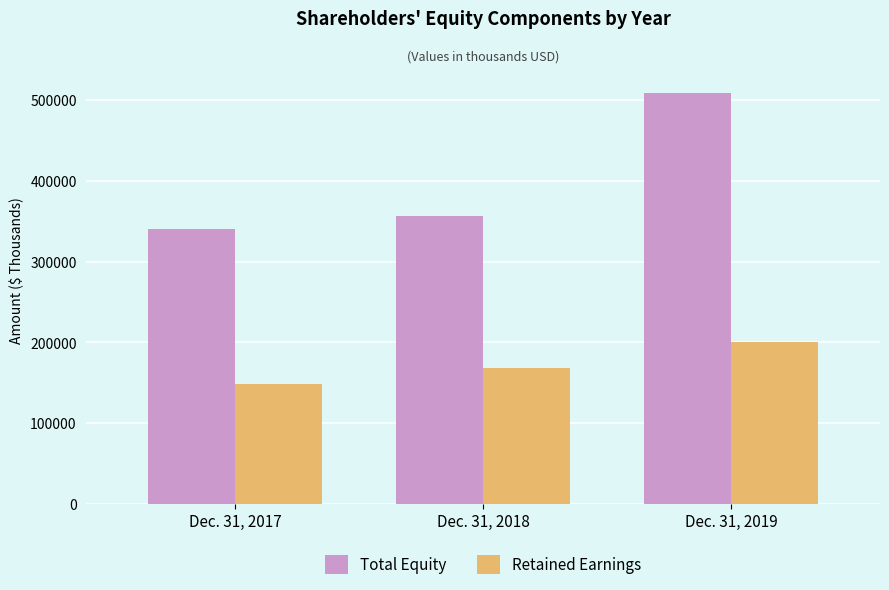

Which series has the widest spread of values?

Total Equity